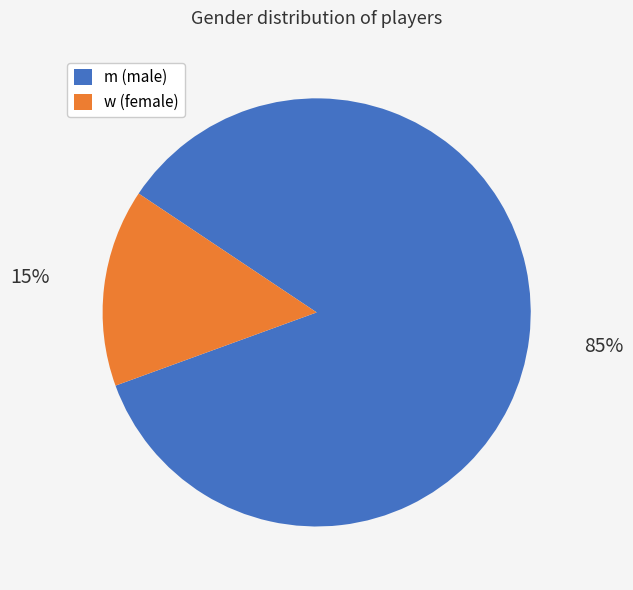

To the nearest percent, what percentage of the pie is w?

15%